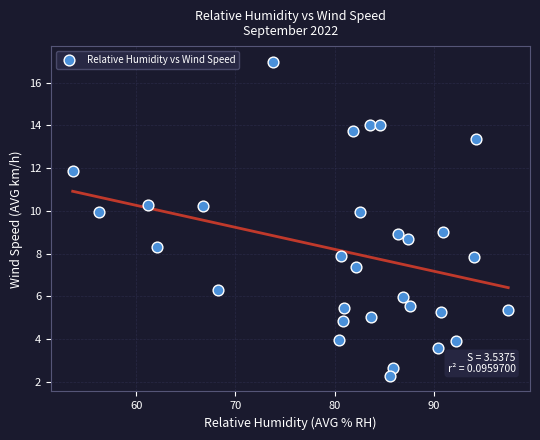

What is the range of X values (max minus min)?

43.9